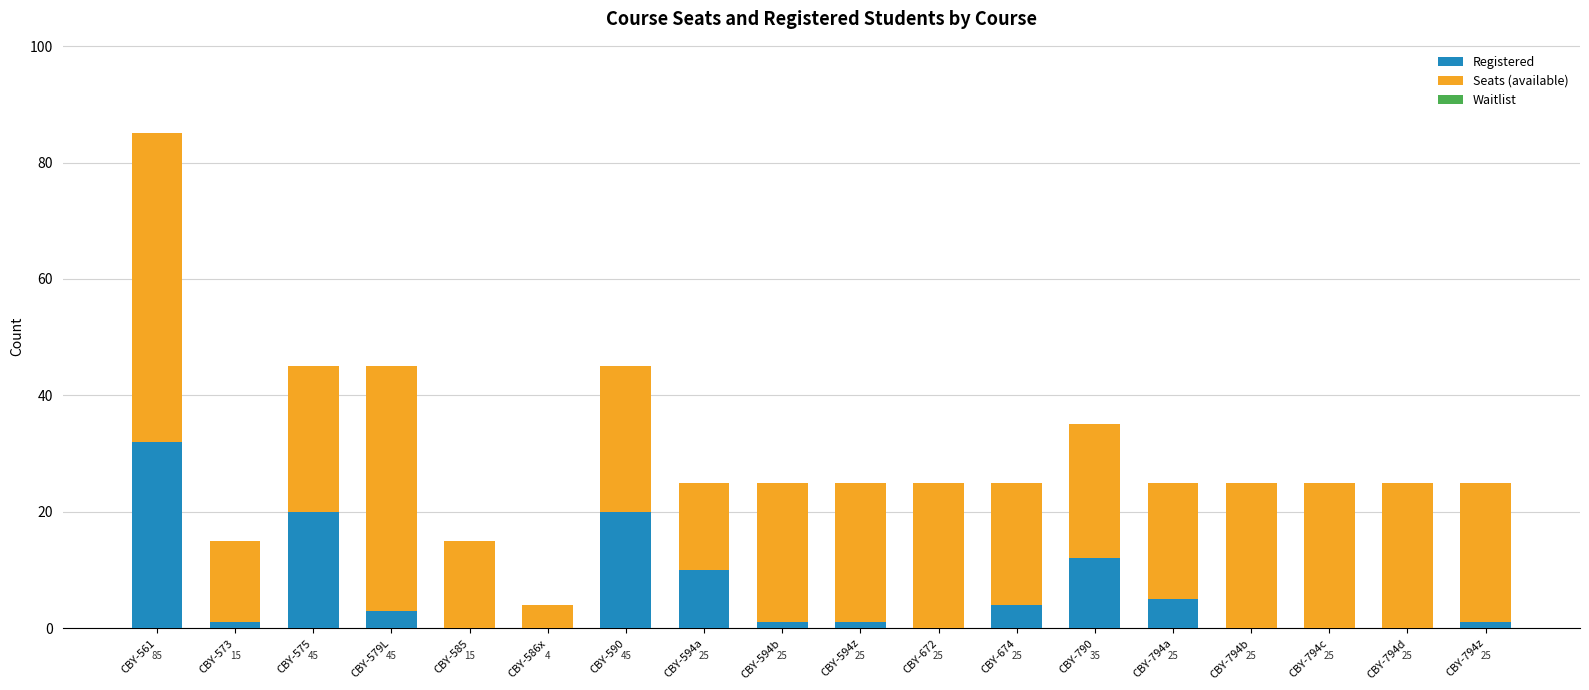

At which label does Registered first exceed 1?

CBY-561